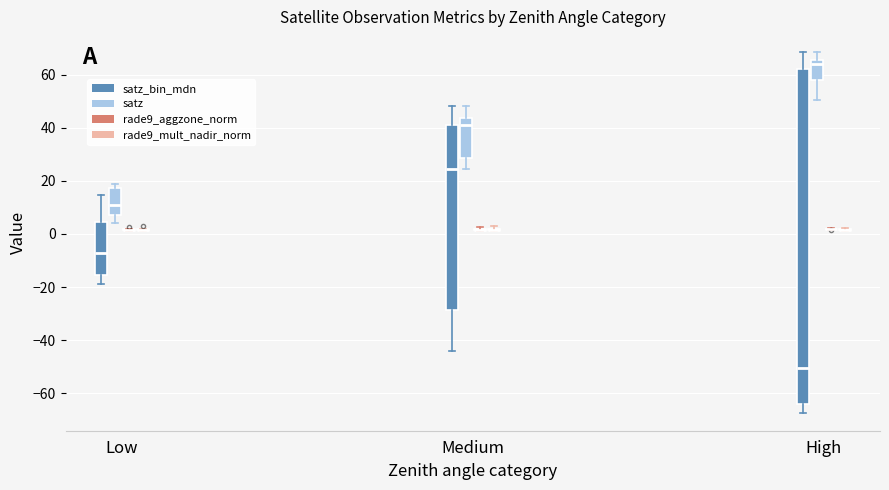

Reading left to right, read every box against the y-axis: the position of its median line, the range the box covers, and the ends of its whiskers. The values are not printed on the chart, so give them approximately, as read against the axis.

Low (satz_bin_mdn): median -8, box -16 to 4, whiskers -18 to 14
Low (satz): median 12, box 6 to 18, whiskers 4 to 18 (just above the box's upper edge)
Low (rade9_aggzone_norm): box collapsed to a line at 2, whiskers 2 to 2
Low (rade9_mult_nadir_norm): box collapsed to a line at 2, whiskers 2 to 2
Medium (satz_bin_mdn): median 24, box -28 to 42, whiskers -44 to 48
Medium (satz): median 42, box 28 to 44, whiskers 24 to 48
Medium (rade9_aggzone_norm): box collapsed to a line at 2, whiskers 2 to 2
Medium (rade9_mult_nadir_norm): box collapsed to a line at 2, whiskers 0 to 2
High (satz_bin_mdn): median -50, box -64 to 62, whiskers -68 to 68
High (satz): median 64, box 58 to 66, whiskers 50 to 68
High (rade9_aggzone_norm): box collapsed to a line at 2, whiskers 2 to 2
High (rade9_mult_nadir_norm): box collapsed to a line at 2, whiskers 0 to 2